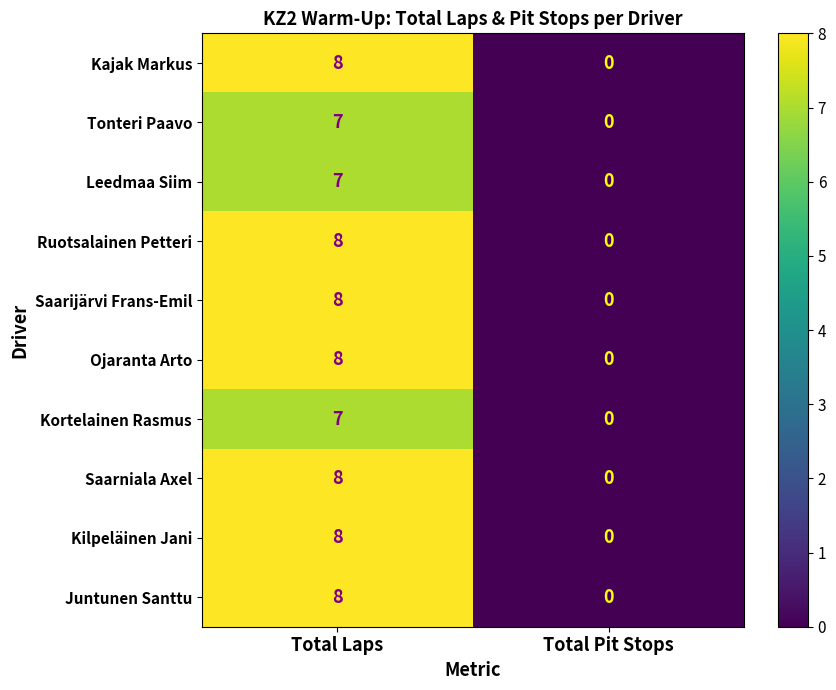

What is the difference between the Kortelainen Rasmus values at Total Pit Stops and Total Laps?

7